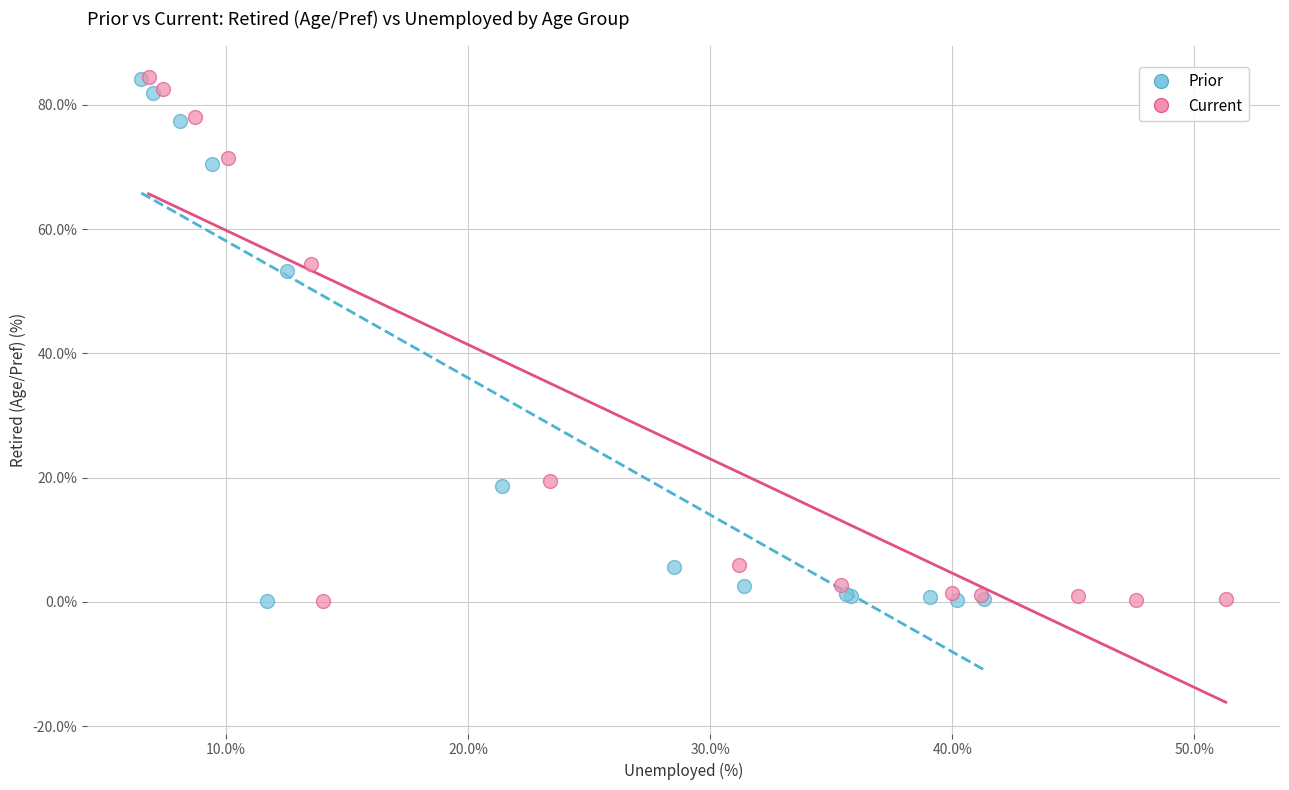

Which series has the widest spread of Y values?

Current